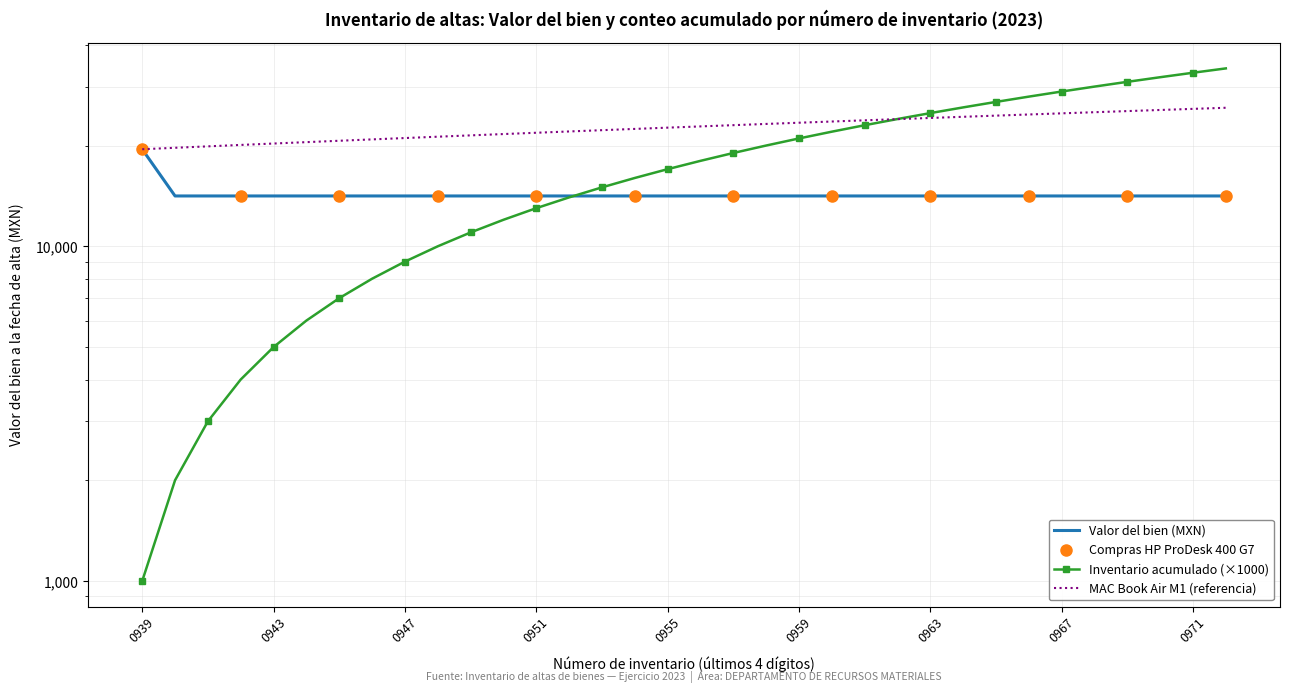

True or false: Valor del bien (Fecha de alta) has more than 0 interior local peaks.

False